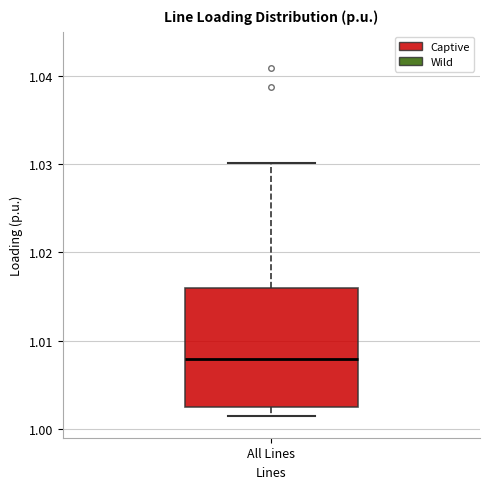

Where does the upper whisker of the box for All Lines end on the y-axis? The values are not printed on the chart, so give them approximately, as read against the axis.

1.030